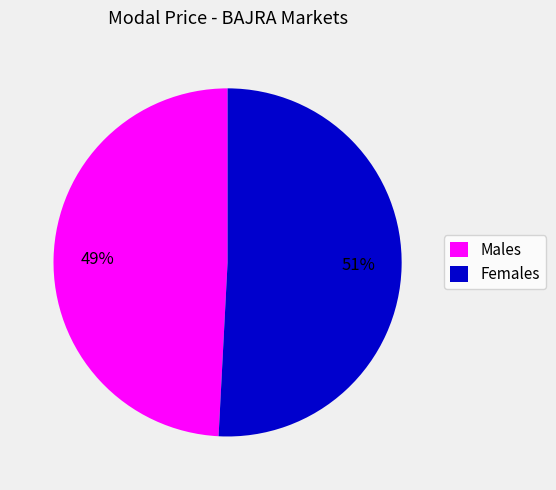

Which category has the biggest portion of the pie?

Females